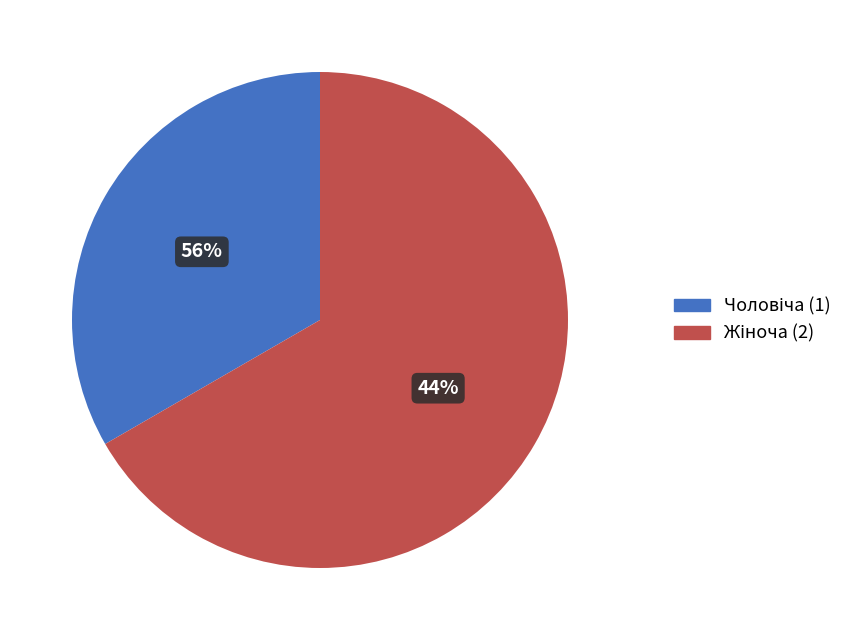

To the nearest percent, what is the difference between the largest and smallest slice percentages?

33%